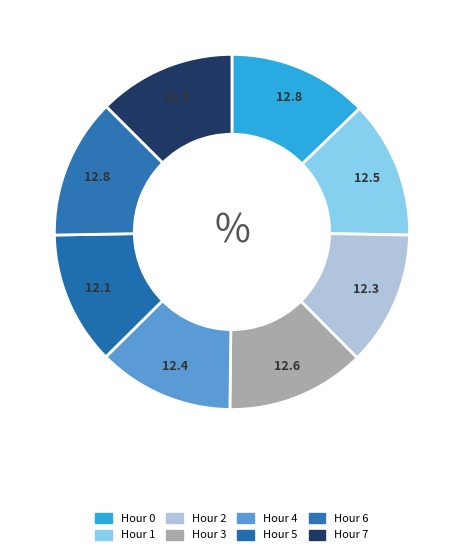

To the nearest percent, what portion does Hour 7 represent?

13%